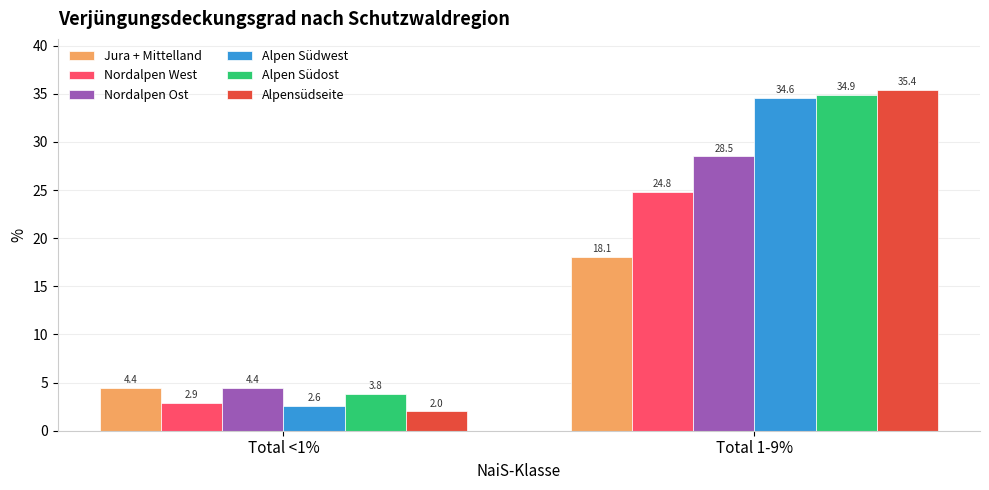

What is the label of the 1st bar from the left?

Total <1%